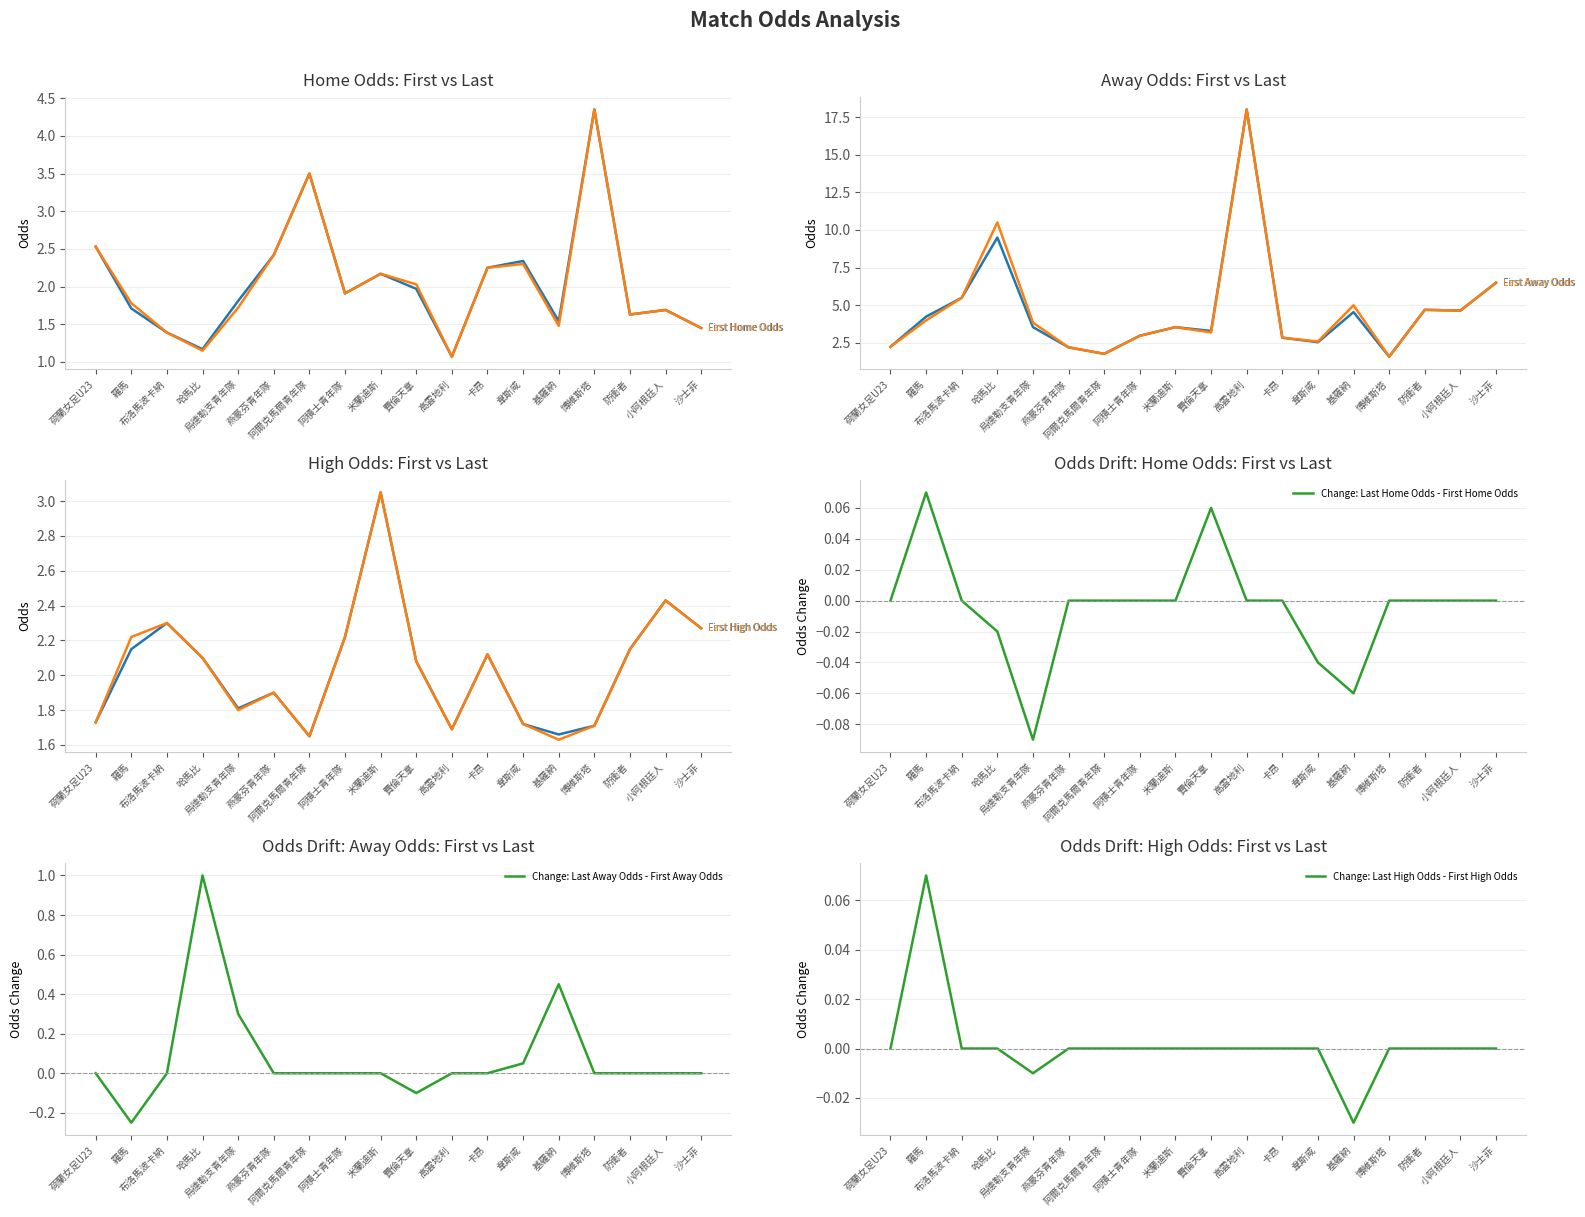

Which series changed the most between 米蘭迪斯 and 卡昂?

first_high